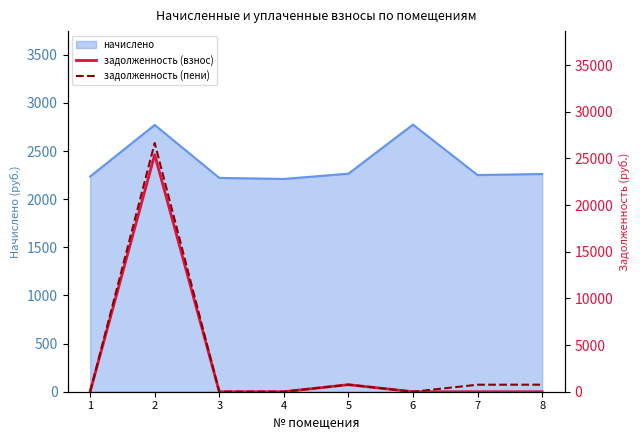

How many interior local peaks does the задолженность (пени) series have?

2